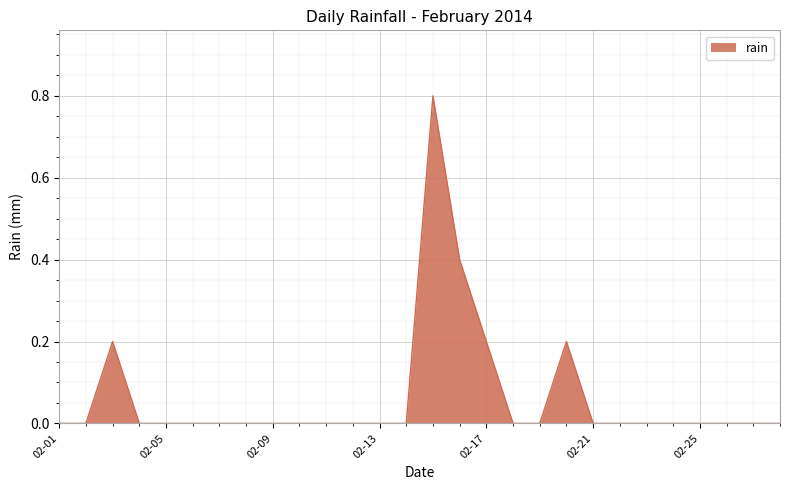

What is the maximum value shown in the chart?

0.8